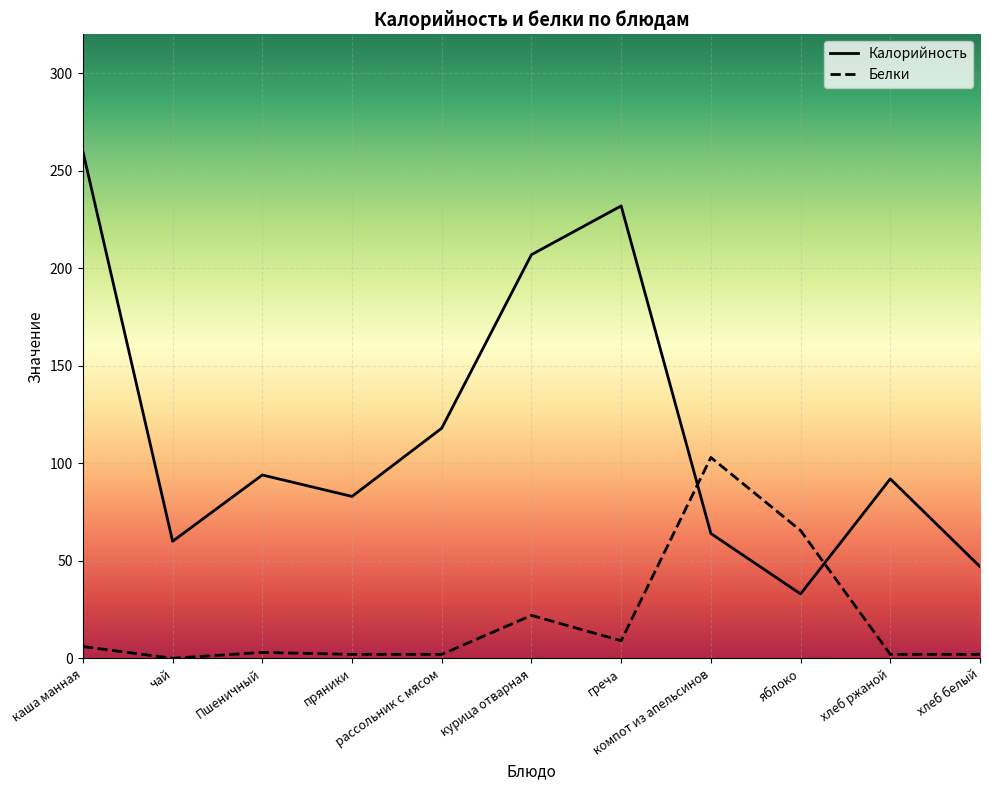

The Калорийность series shows 47.0 at хлеб белый. True or false?

True